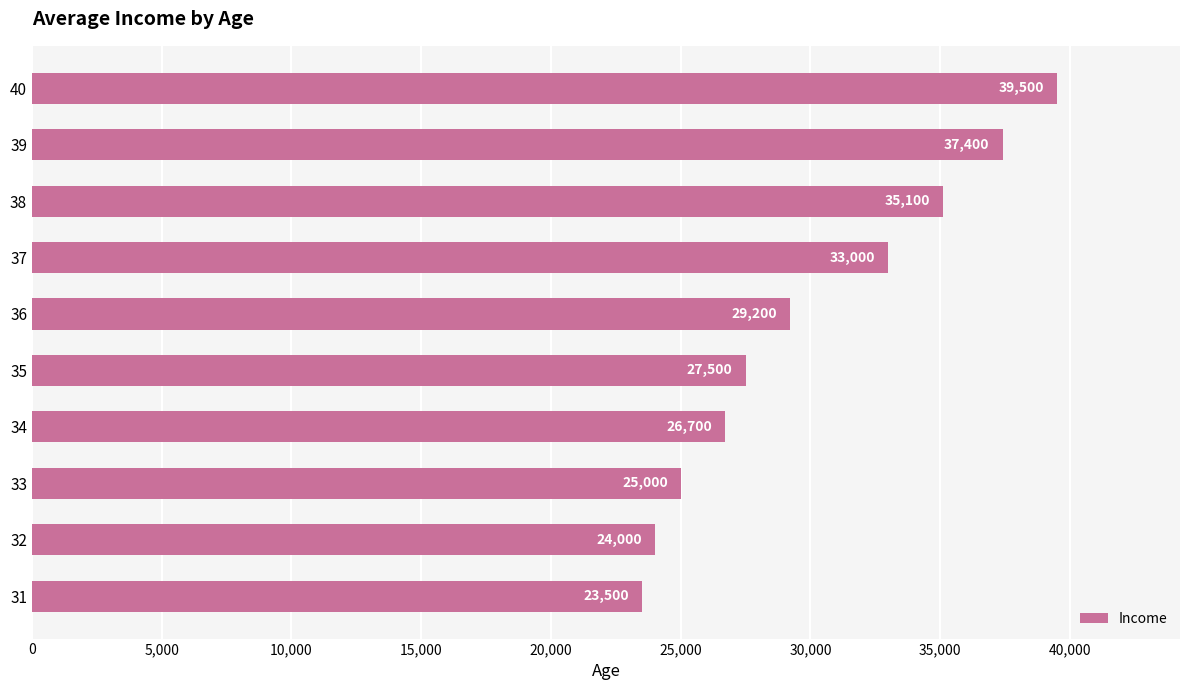

What is the sum of all values?

300900